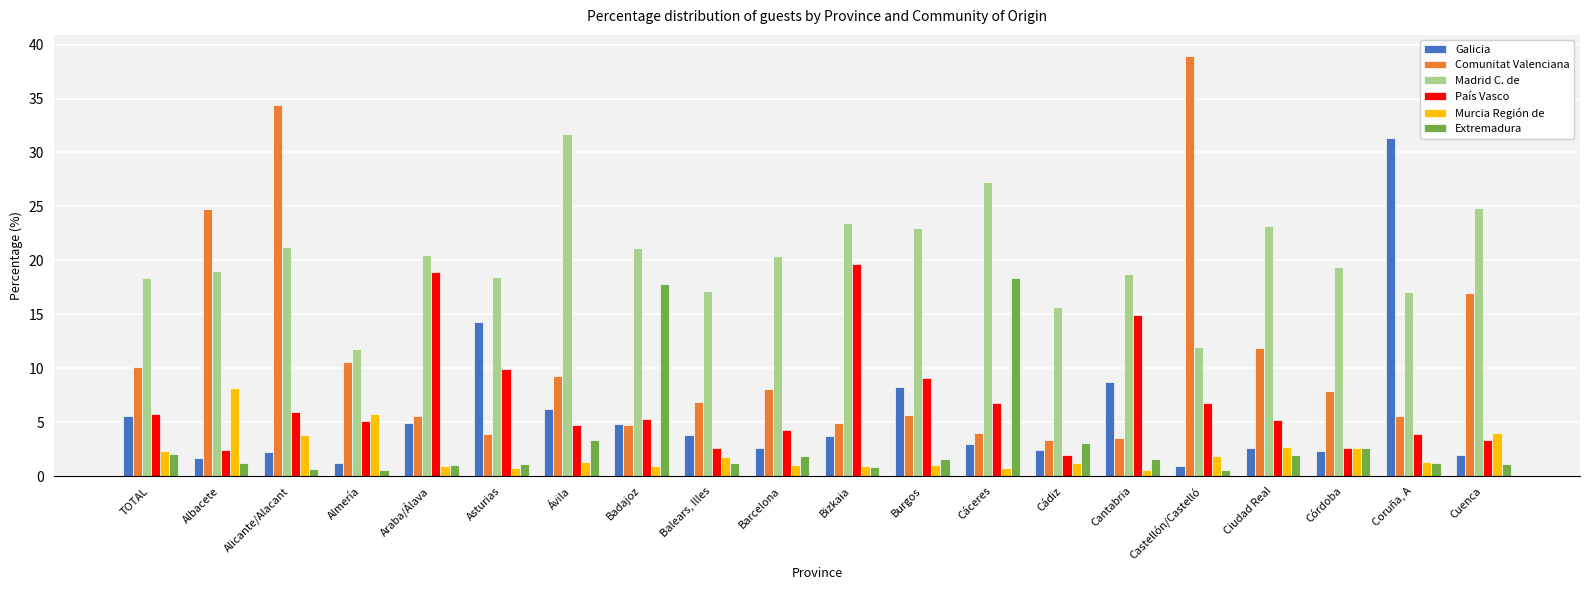

Which series changed the most between Bizkaia and Córdoba?

País Vasco